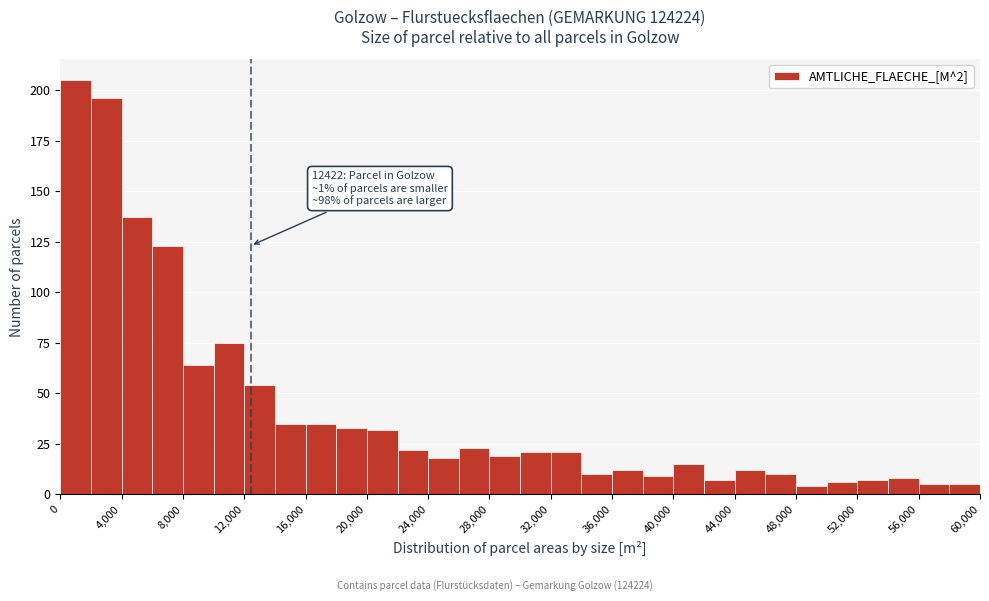

Which range on the x-axis has the tallest bar?

0 to 2000